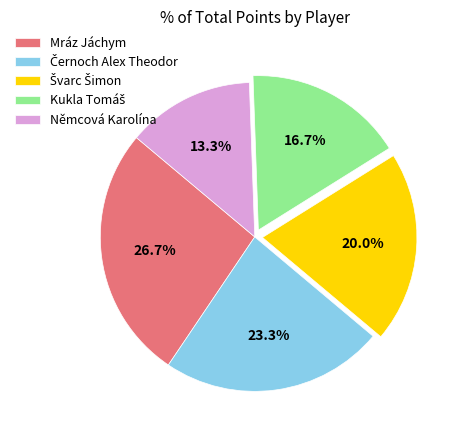

What is the smallest slice in the pie chart?

Němcová Karolína